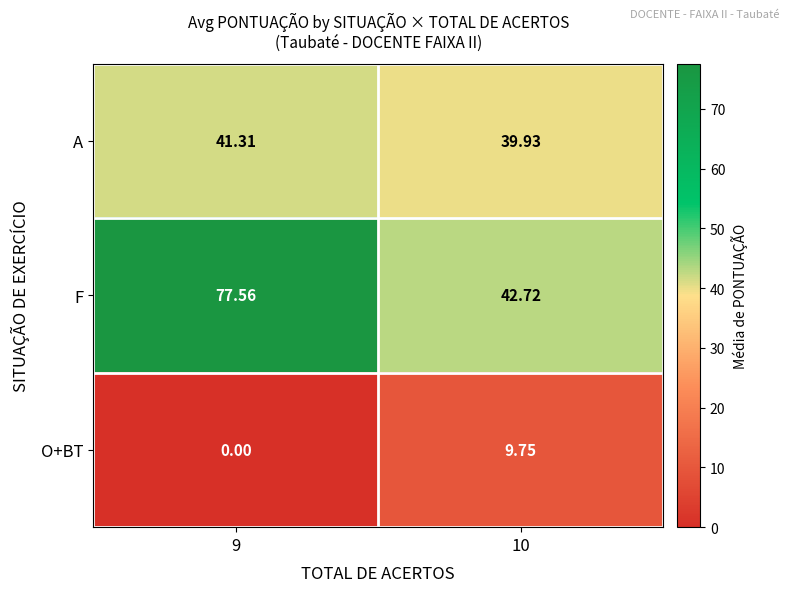

Which series changed the most between 9 and 10?

F